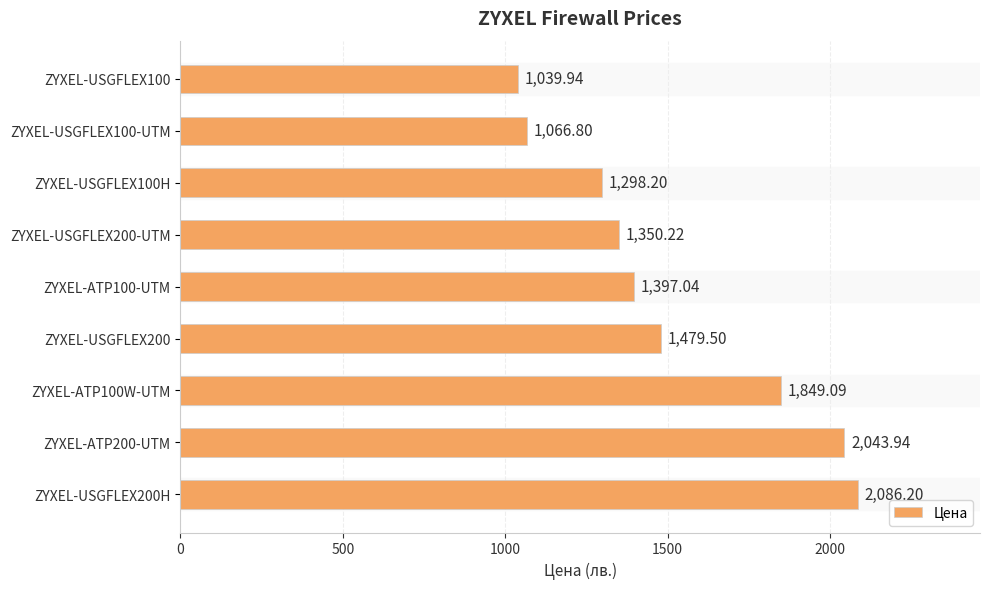

List the labels in order of value, largest first.

ZYXEL-USGFLEX200H, ZYXEL-ATP200-UTM, ZYXEL-ATP100W-UTM, ZYXEL-USGFLEX200, ZYXEL-ATP100-UTM, ZYXEL-USGFLEX200-UTM, ZYXEL-USGFLEX100H, ZYXEL-USGFLEX100-UTM, ZYXEL-USGFLEX100